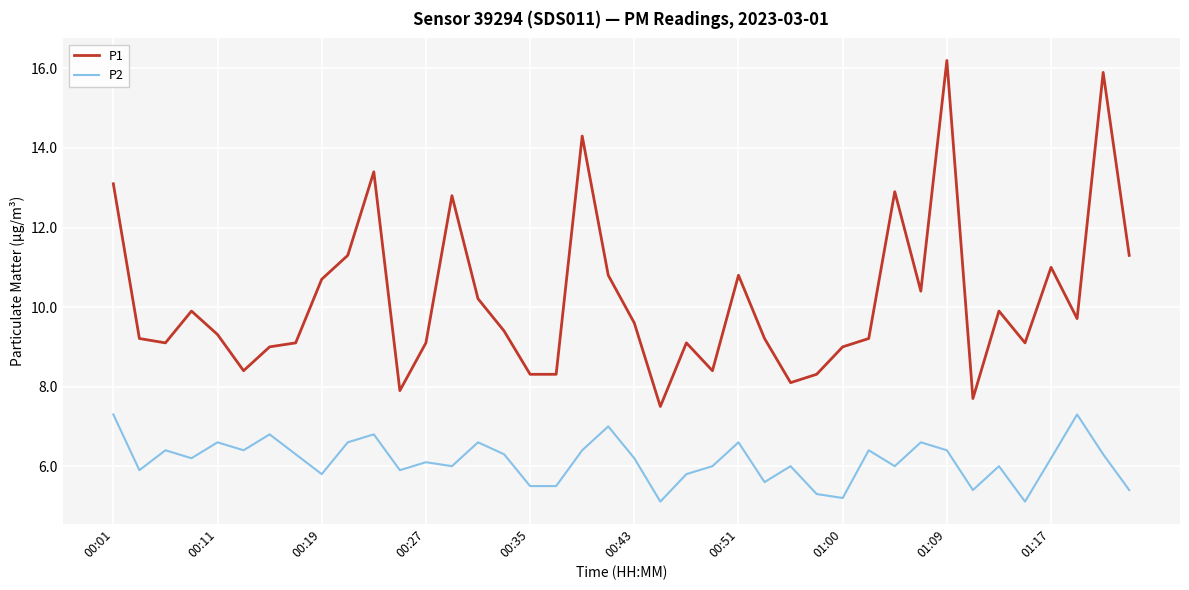

What is the greatest value displayed?

16.2